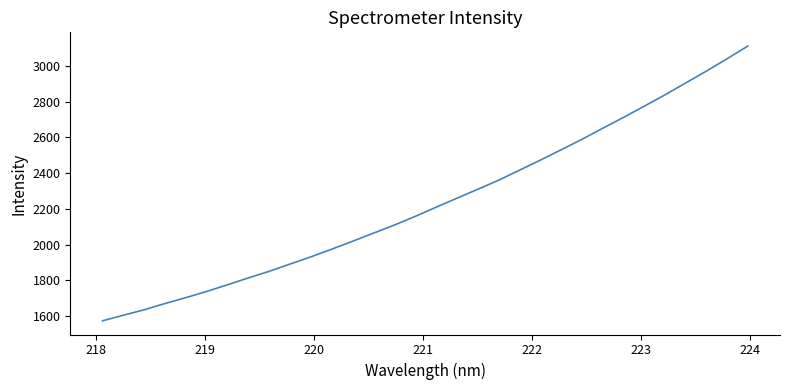

What is the minimum value shown in the chart?

1574.9